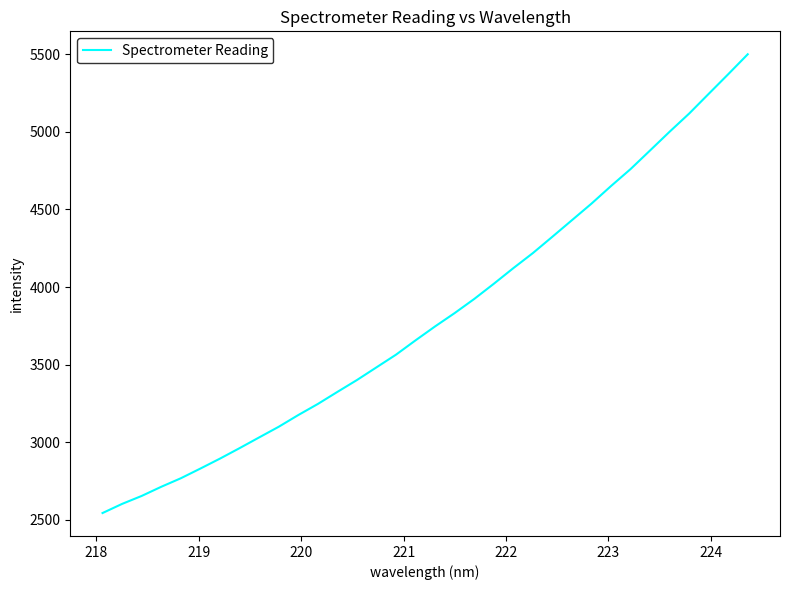

What is the difference between the maximum and minimum values?

2954.6